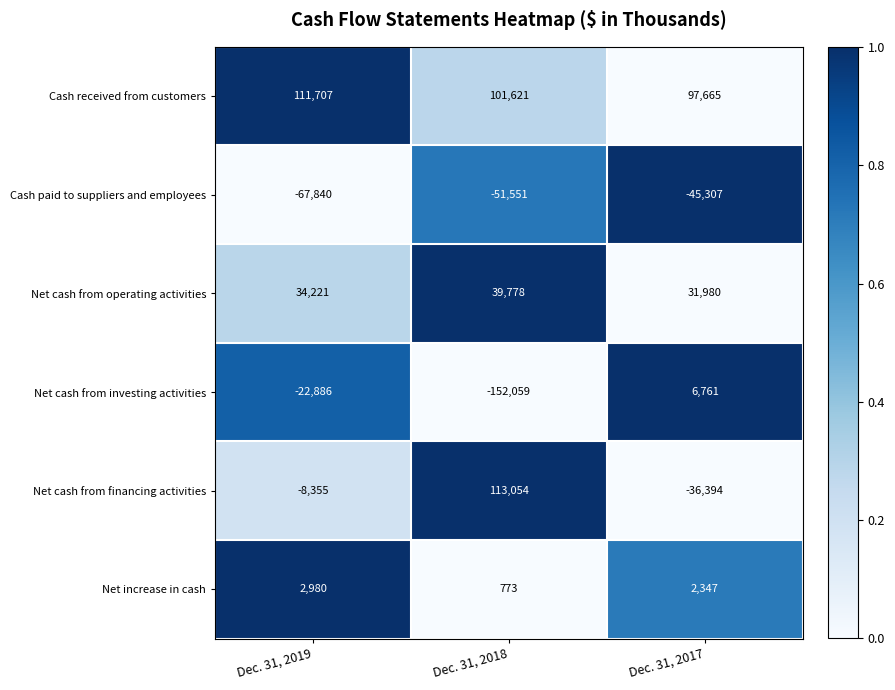

How many values in Net cash from financing activities are below zero?

2